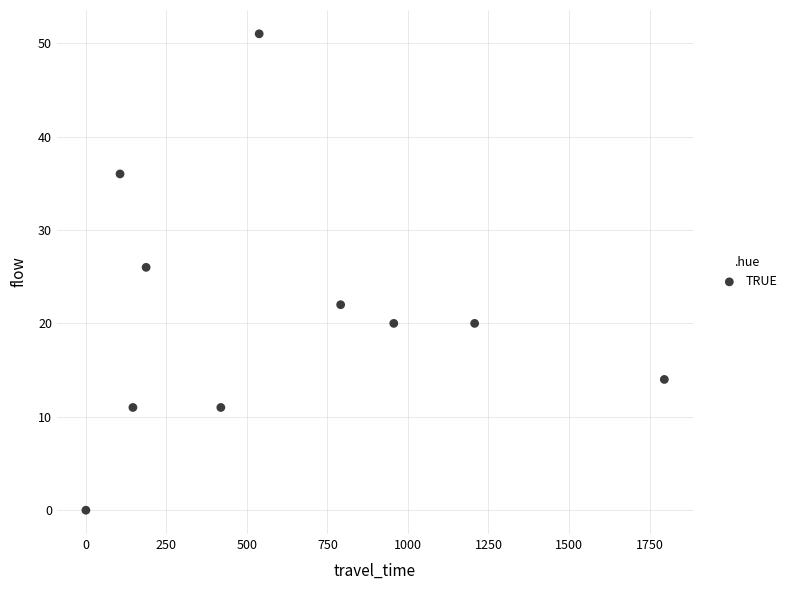

What Y value in the scatter plot is closest to 25?

26